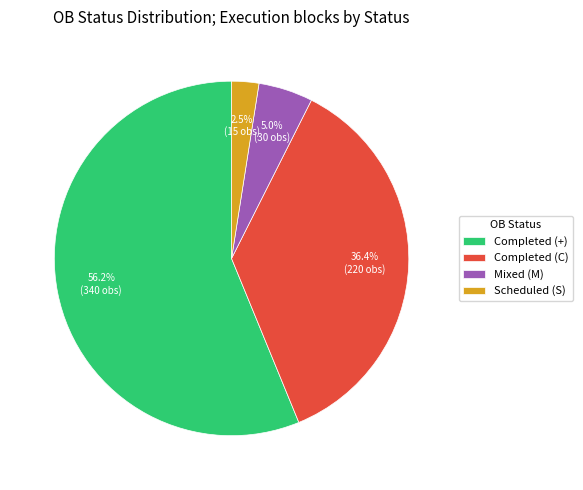

To the nearest percent, what is the difference between the largest and smallest slice percentages?

54%